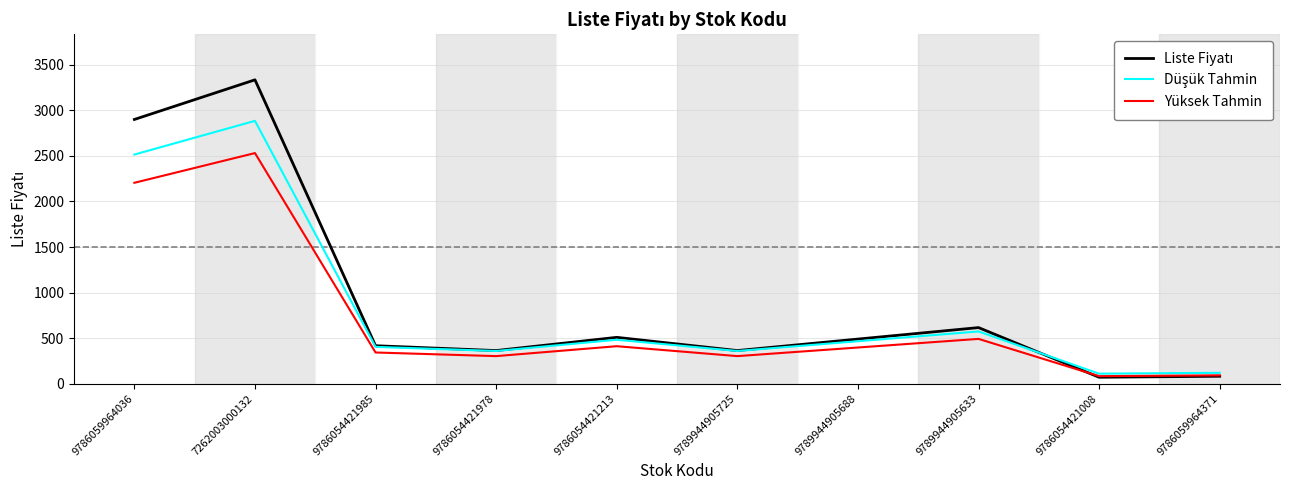

The Yüksek Tahmin series shows 91.5 at 9786059964371. True or false?

True